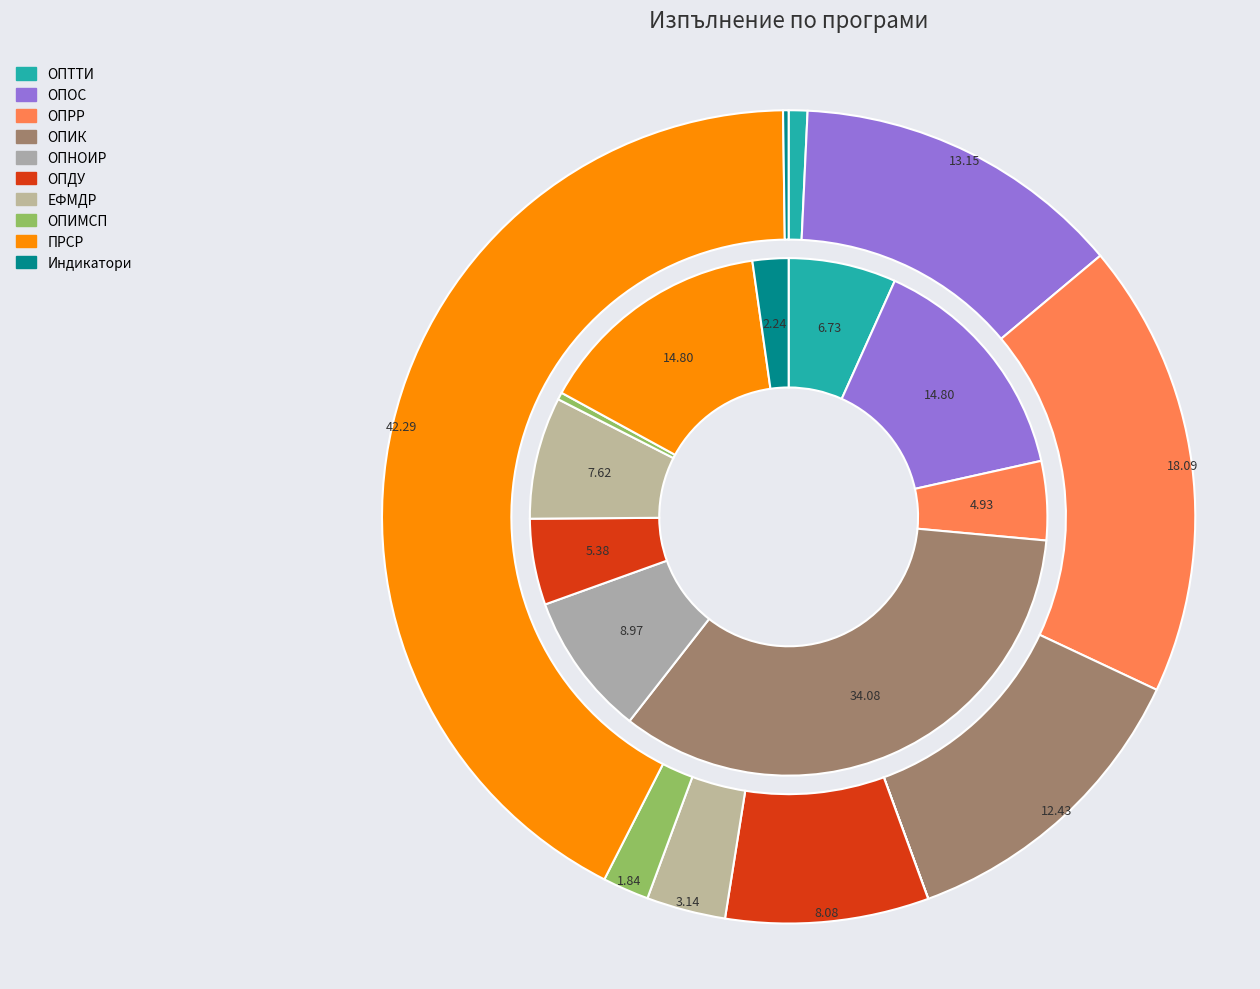

What is the difference between the highest and lowest values at Индикатори?

12869722.9